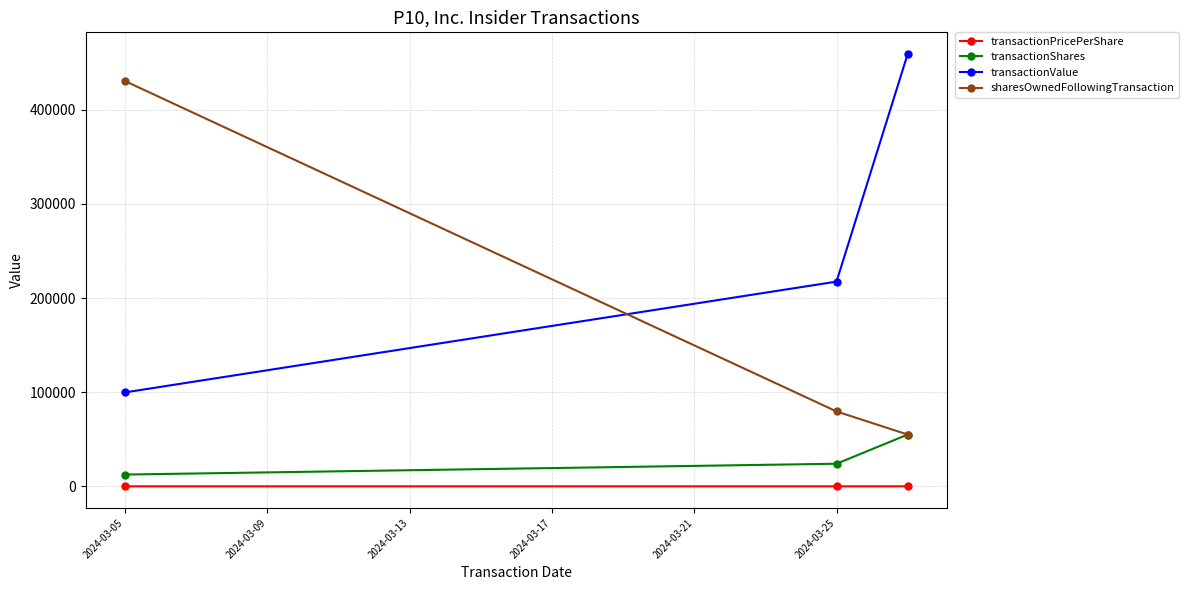

What is the average value of the transactionPricePerShare series?

8.5